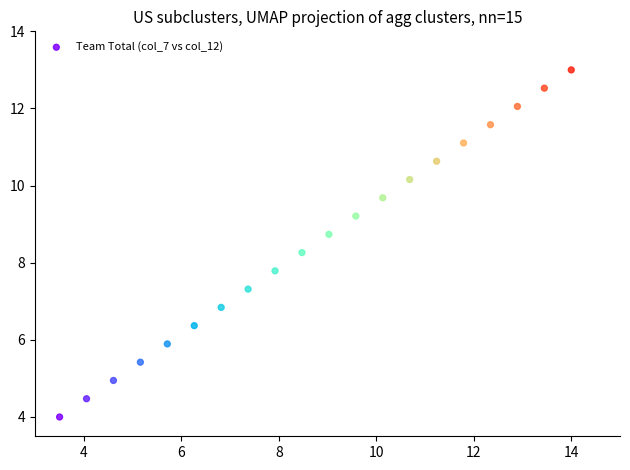

What is the range of Y values (max minus min)?

9.0